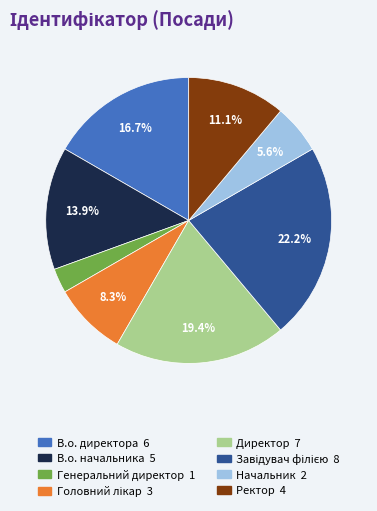

To the nearest percent, what is the difference between the largest and smallest slice percentages?

19%